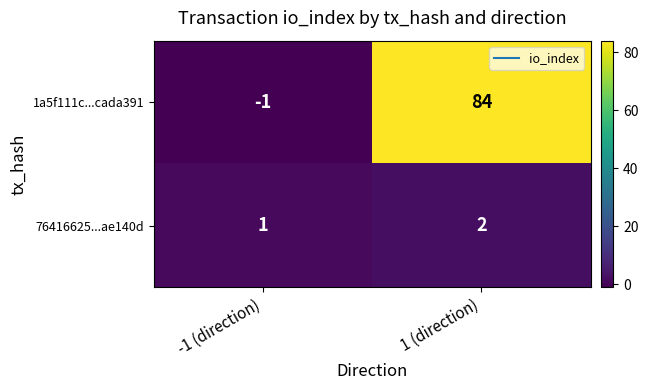

What is the total value across all series at 1 (direction)?

86